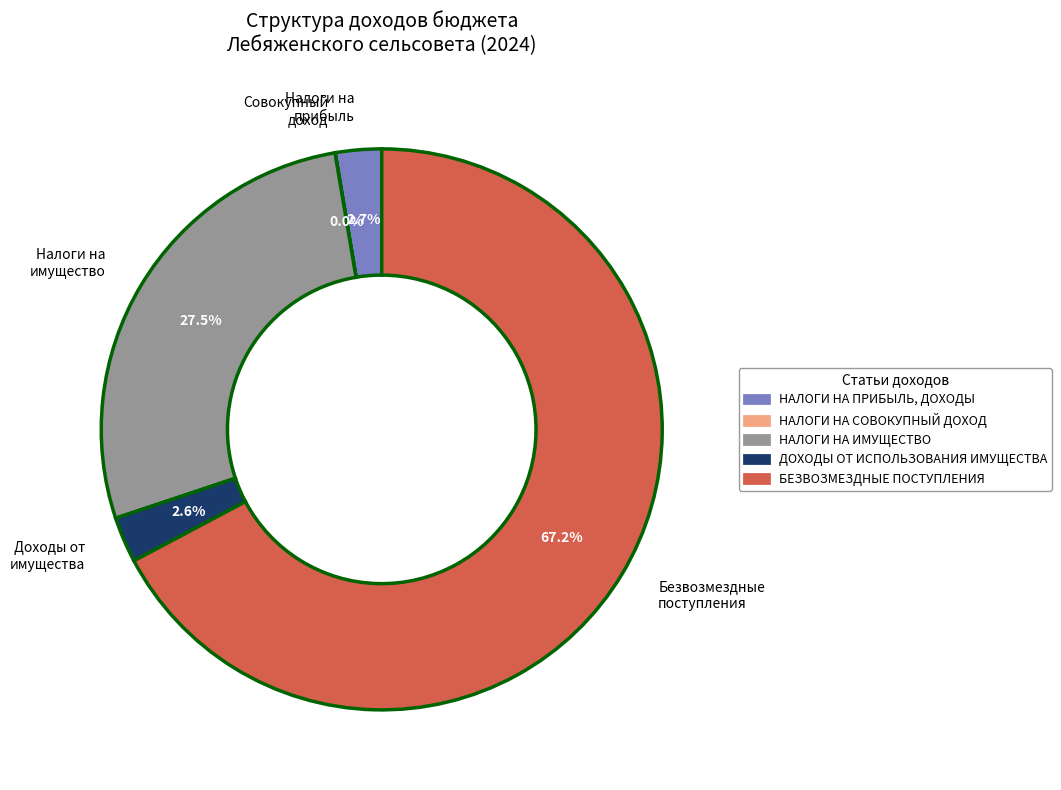

Which category accounts for the majority?

Безвозмездные поступления